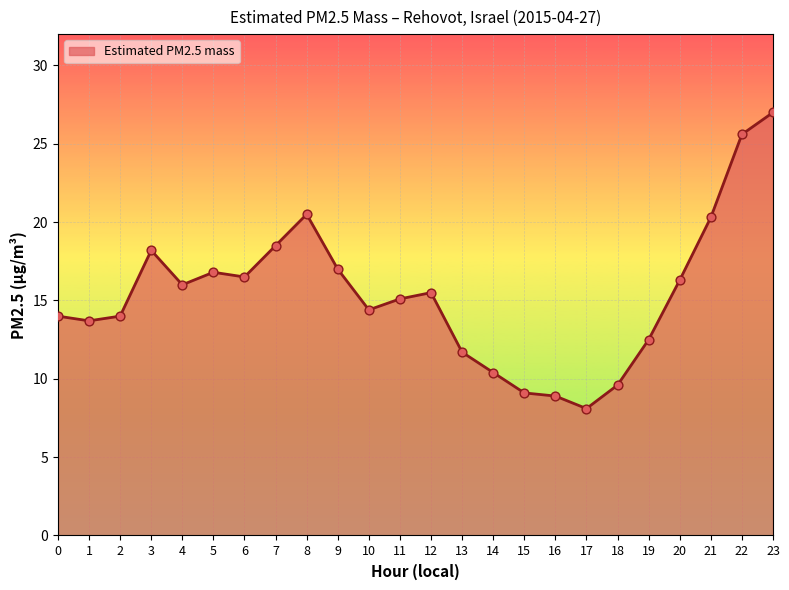

What is the change in value from 15 to 23?

+17.9